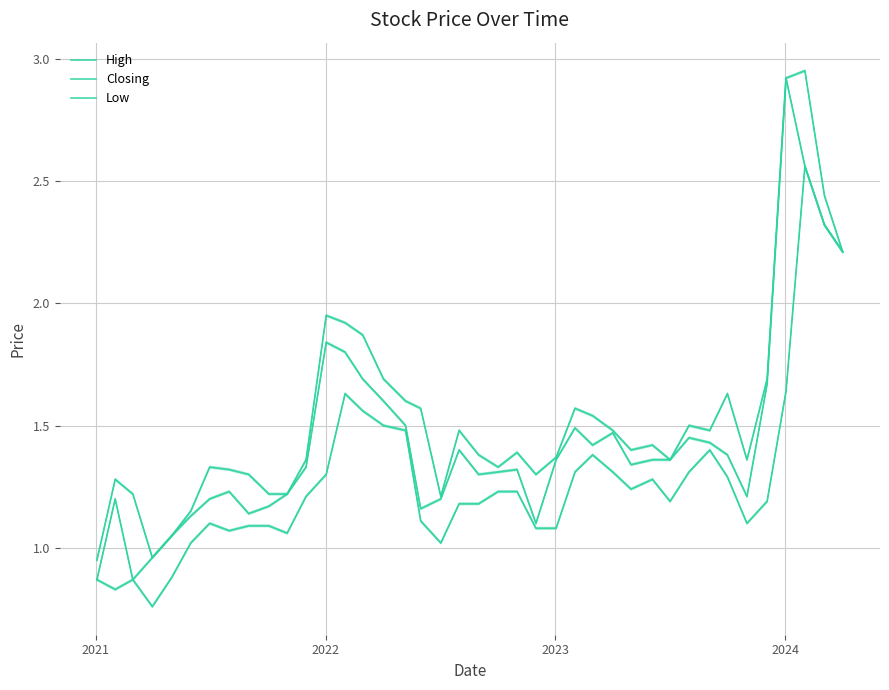

True or false: Closing and High intersect in this chart.

False